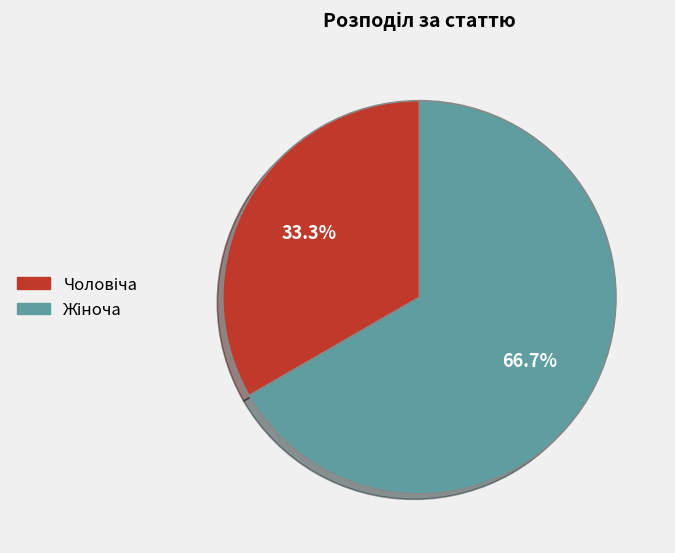

Is there a majority slice in this chart?

Yes